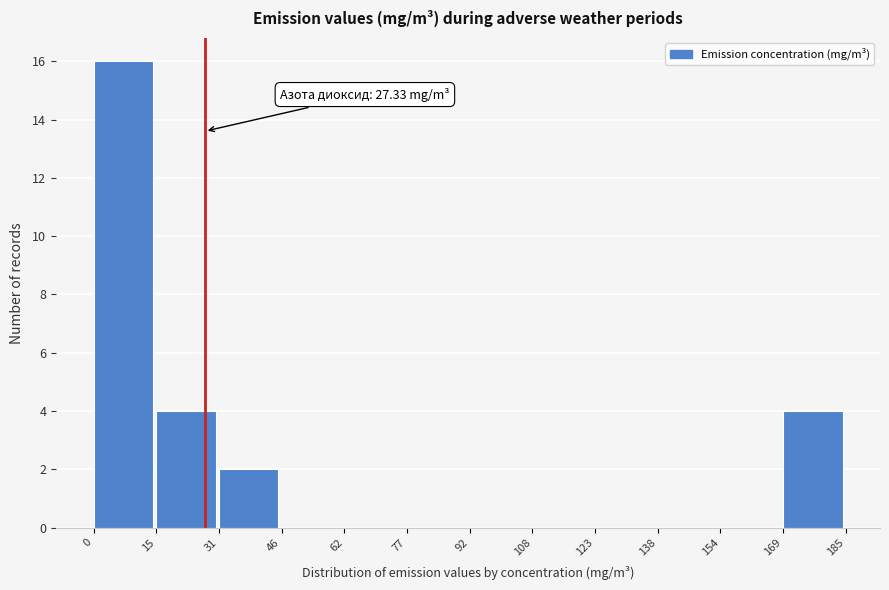

Which range on the x-axis has the tallest bar?

0 to 15